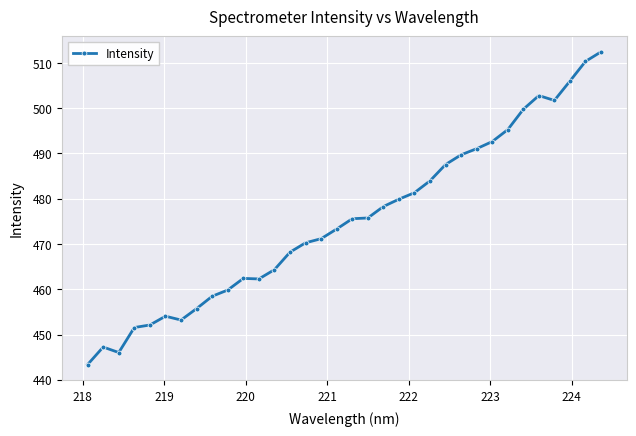

True or false: there are more than 0 points higher than both neighbors.

True